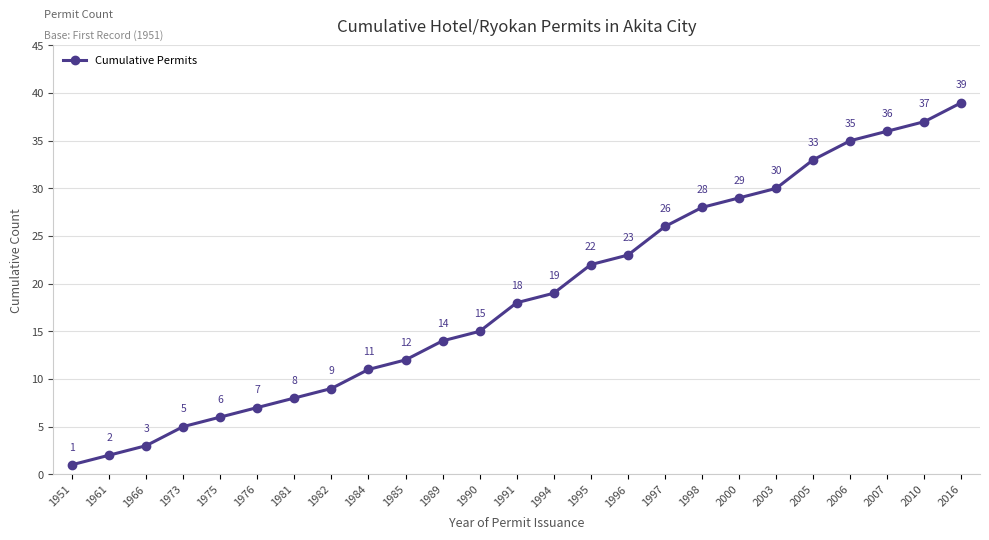

Does the chart have visible grid lines?

Yes